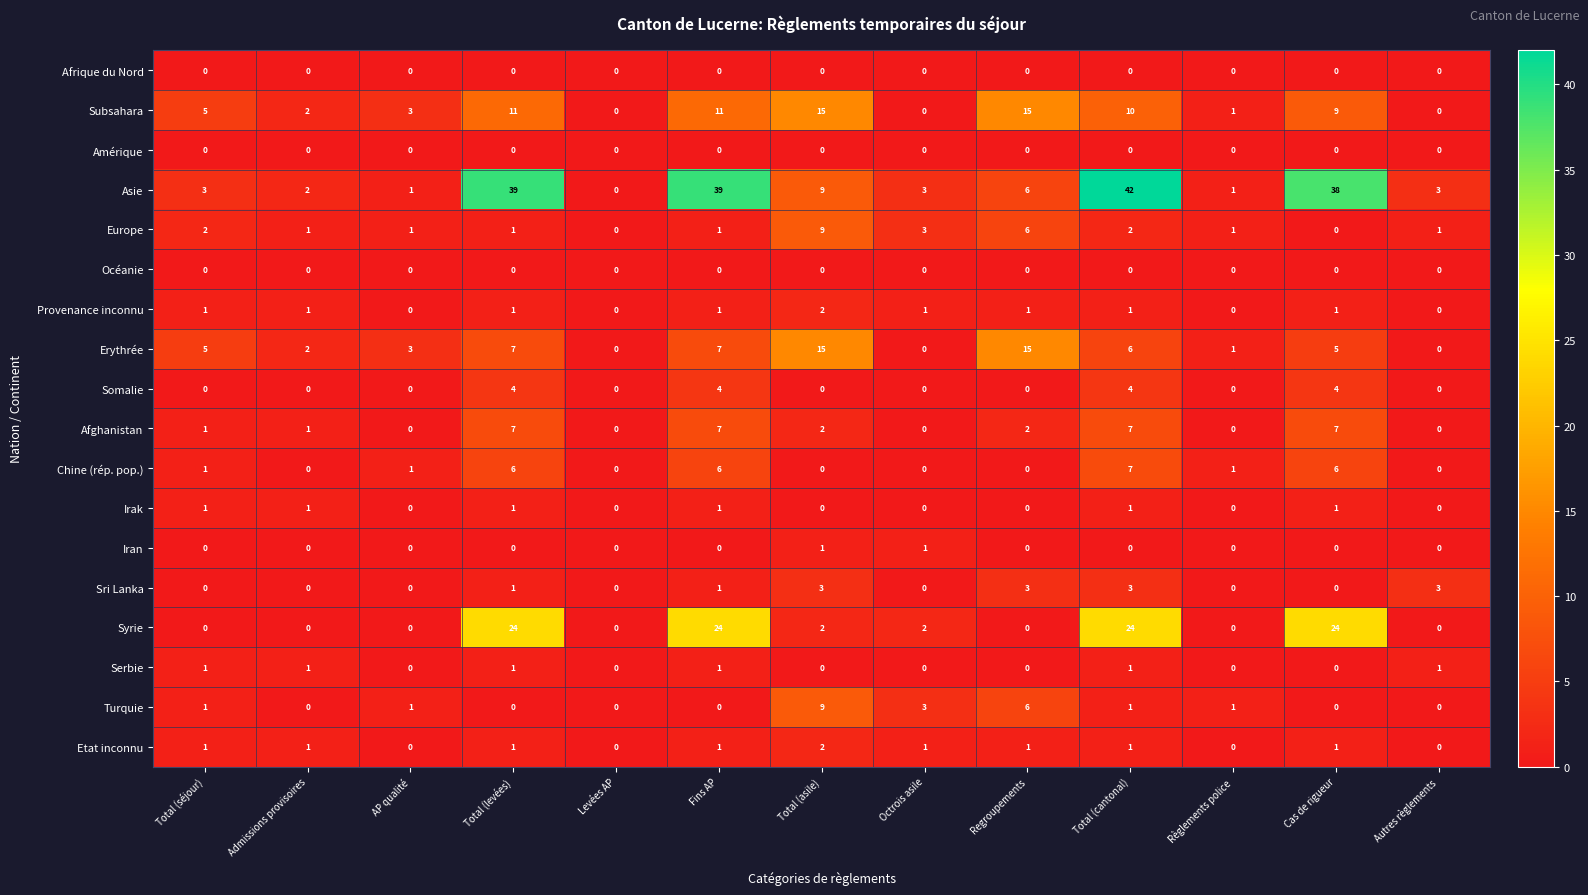

True or false: Asie has a value of 1 at Admissions provisoires.

False